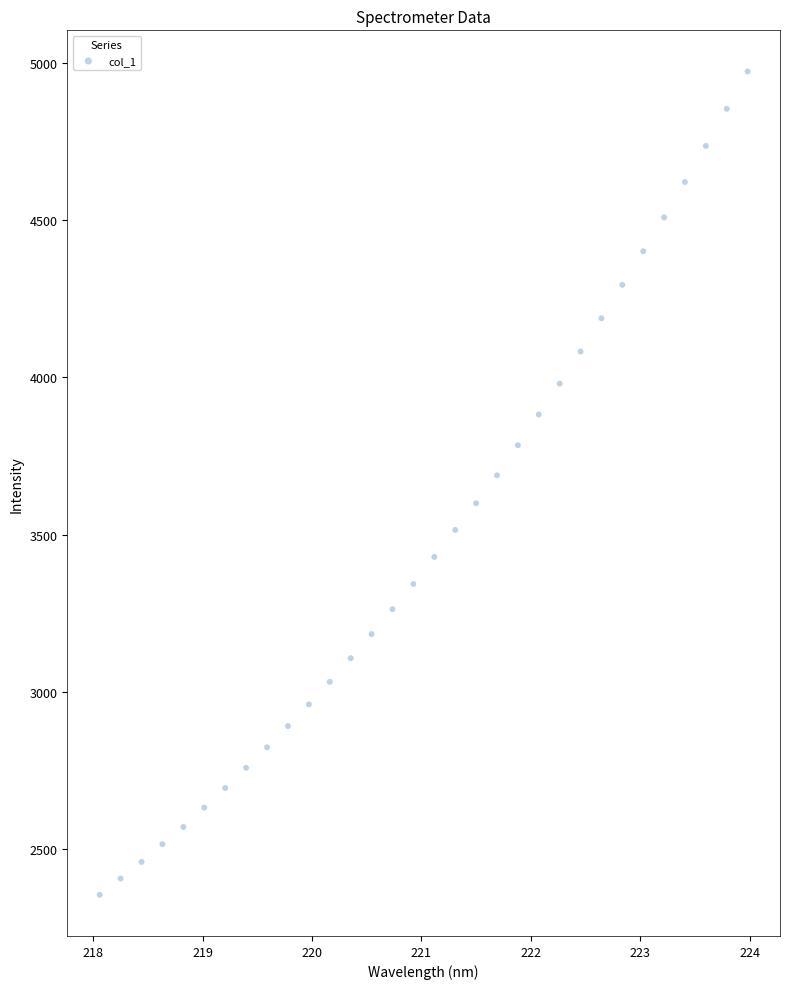

What is the range of Y values (max minus min)?

2616.6